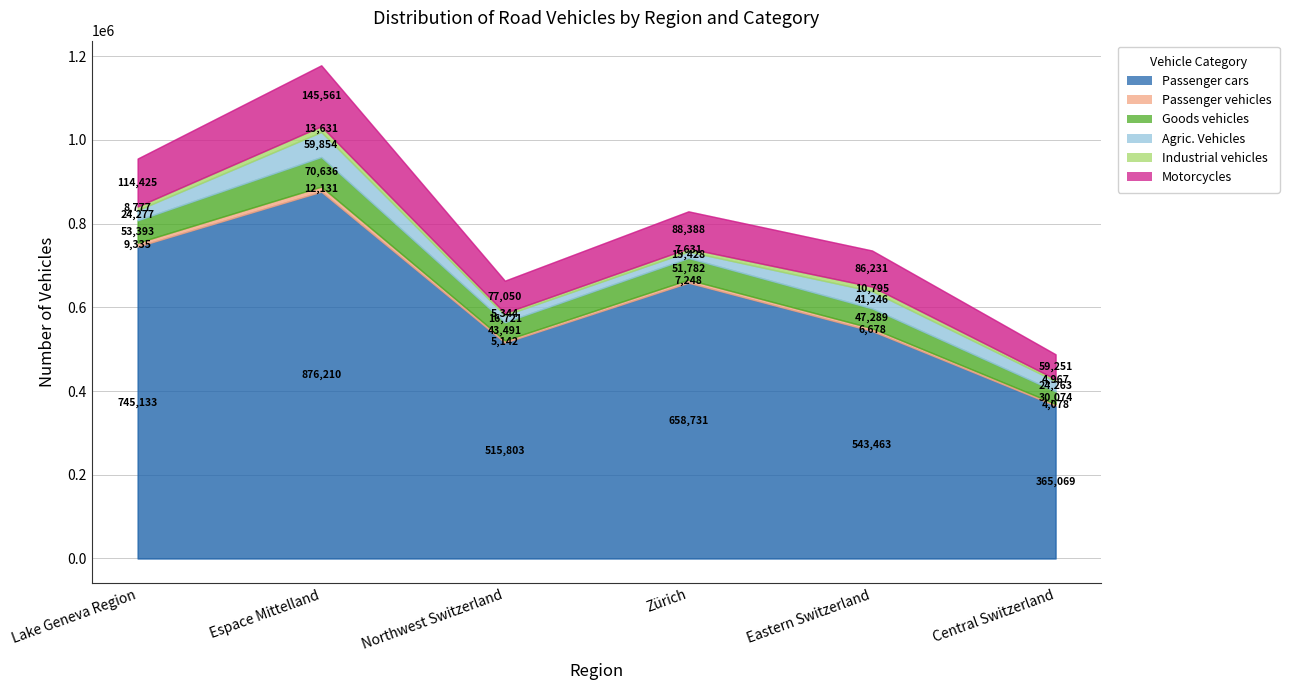

What position from the left is Lake Geneva Region?

1